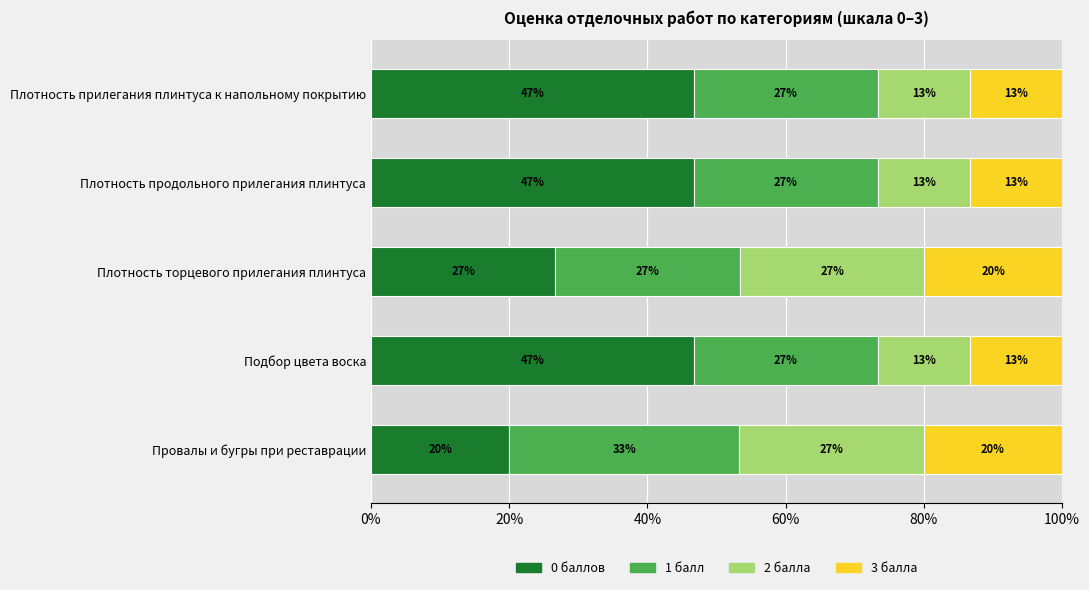

Which series has the largest range (max minus min)?

0 баллов